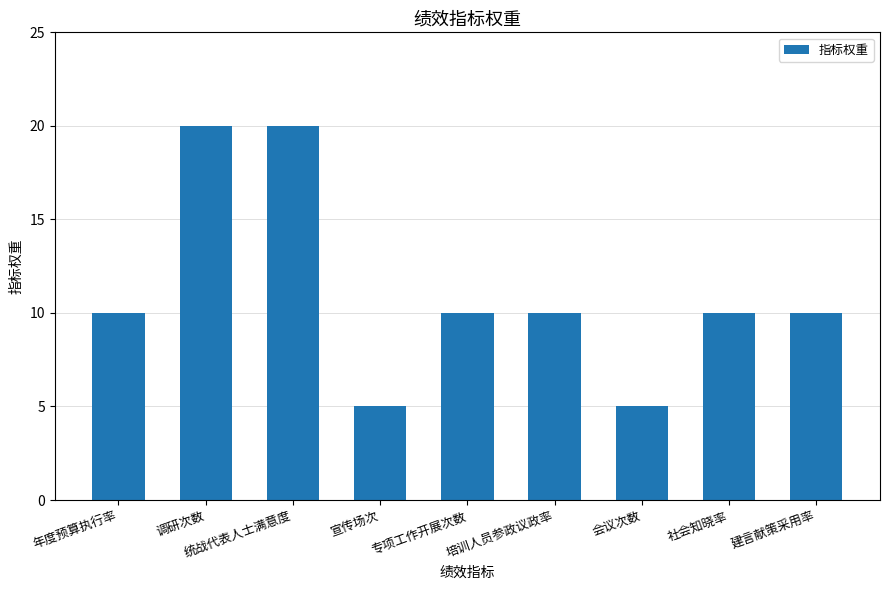

What is the change in value from 年度预算执行率 to 调研次数?

+10